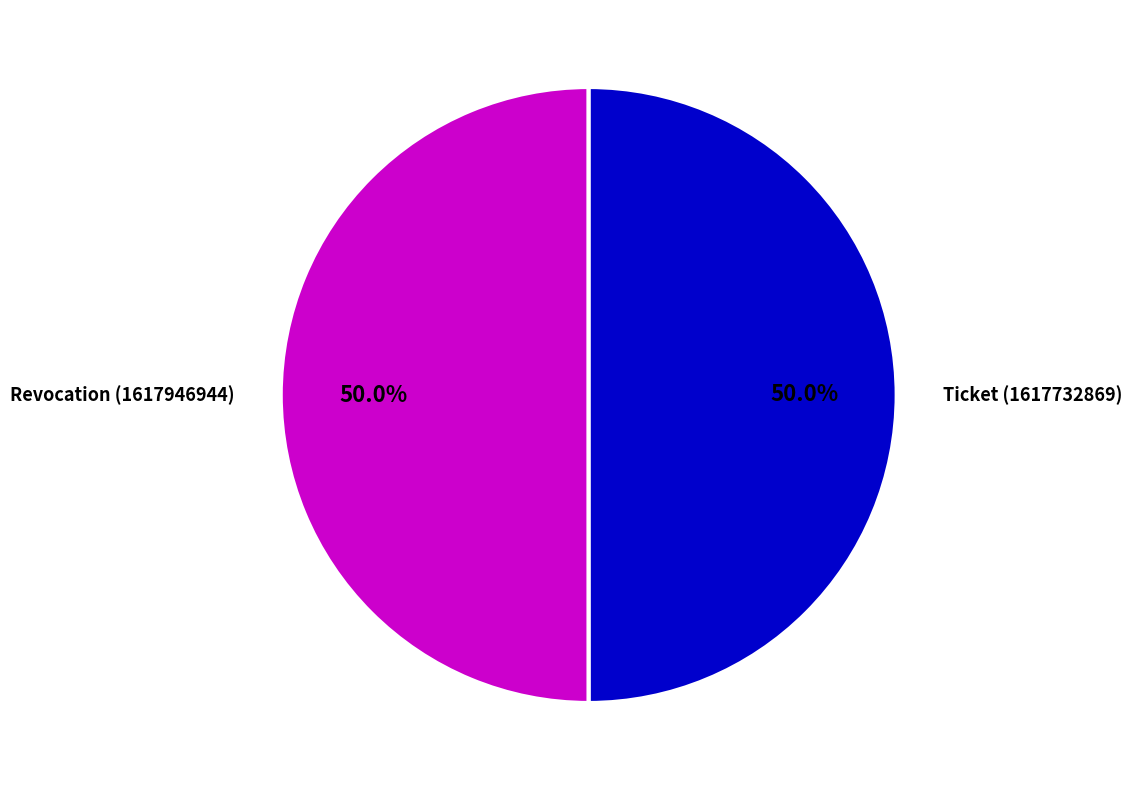

What is the total percentage of Revocation (1617946944) and Ticket (1617732869)?

100.0%